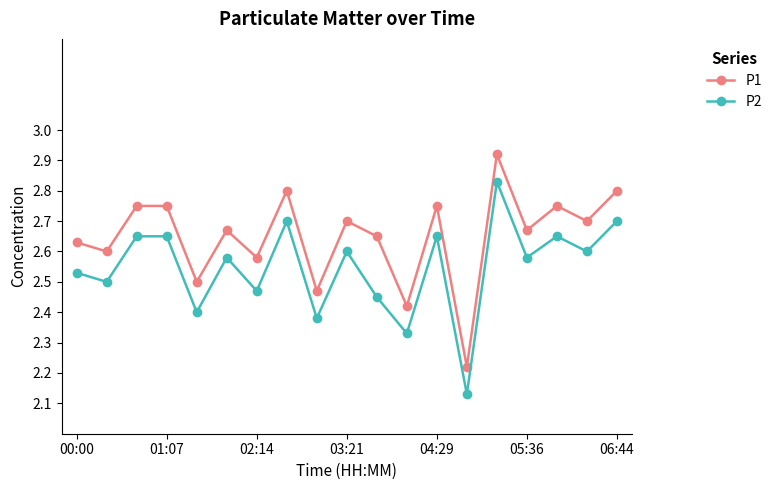

True or false: P1 and P2 cross at least once.

False